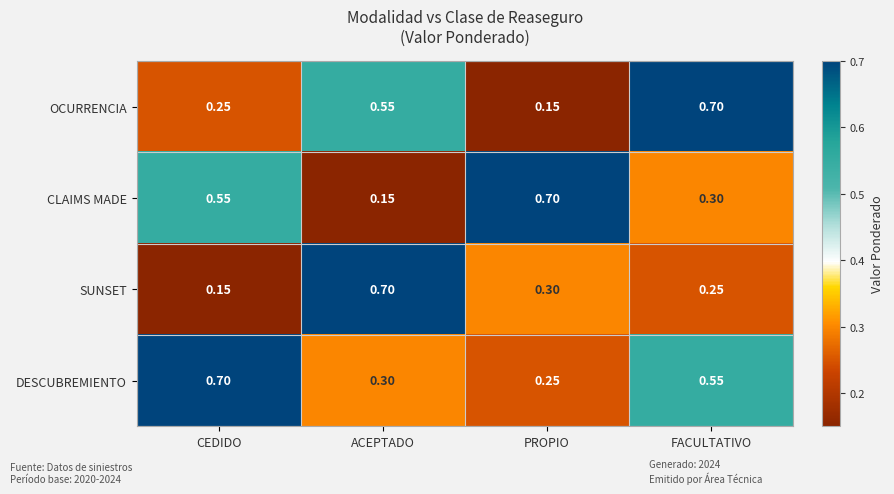

At which category is the sum across all series the highest?

FACULTATIVO